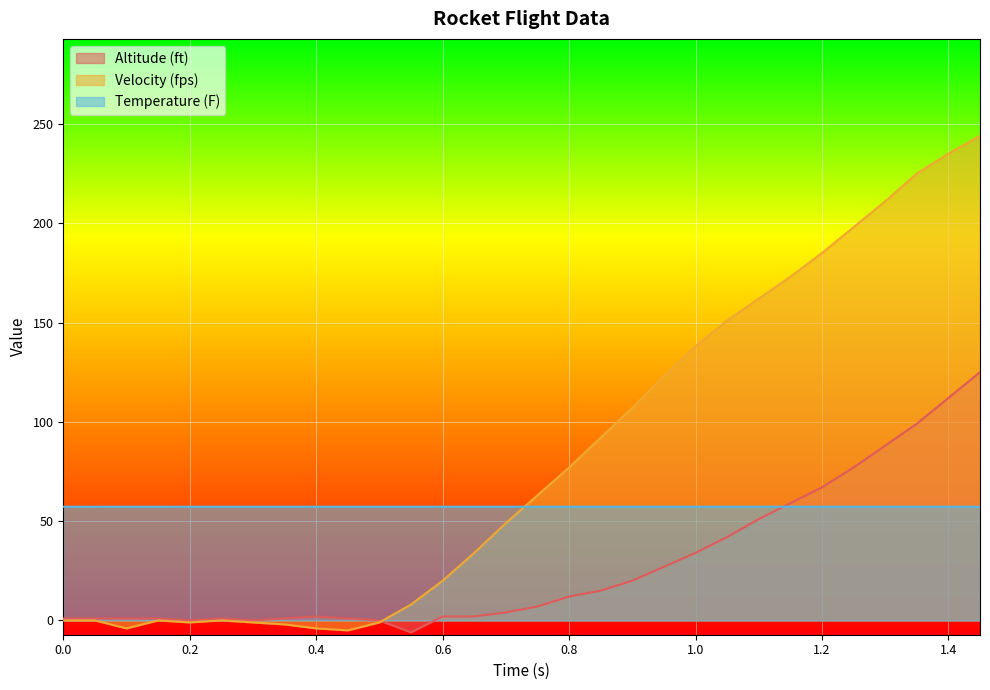

Rank the series by their average value, from highest to lowest.

Velocity (fps), Temperature (F), Altitude (ft)